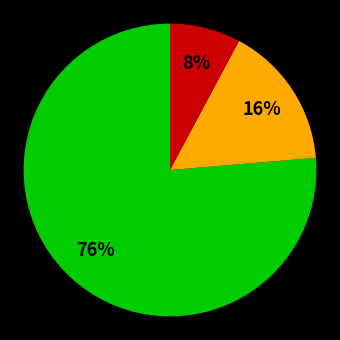

Does any single category account for the majority?

Yes